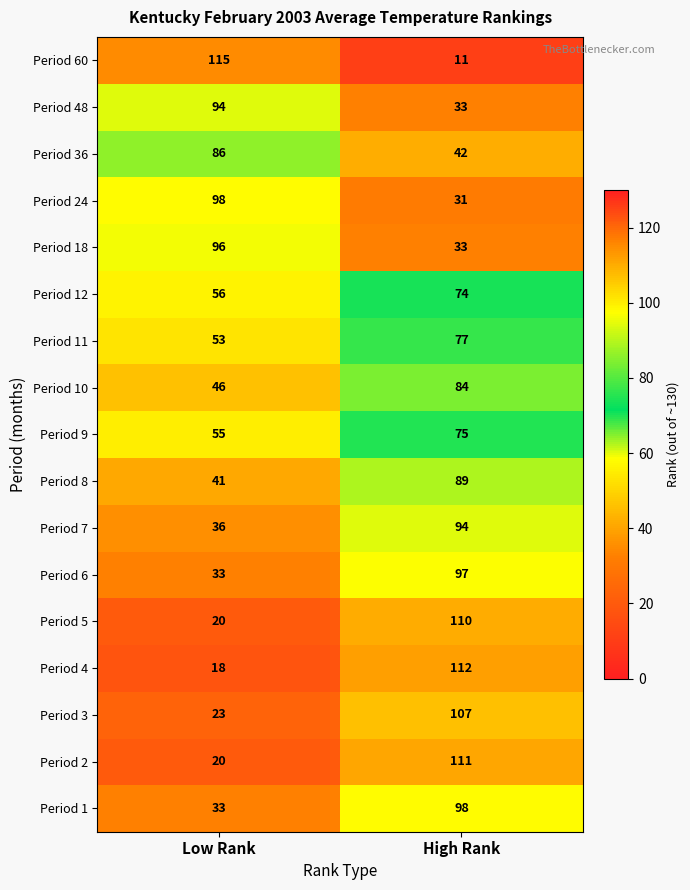

Which category has the lowest value in the Period 24 series?

High Rank